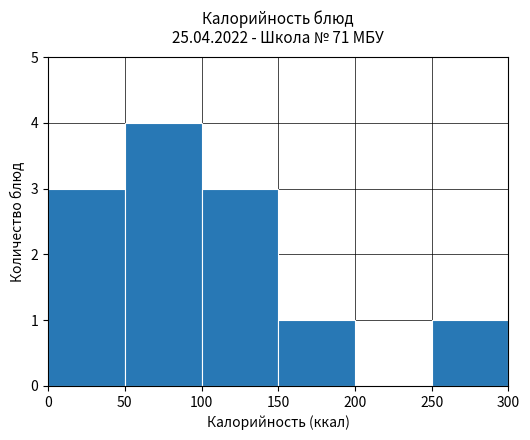

What is the change in value from 100 to 200?

-3